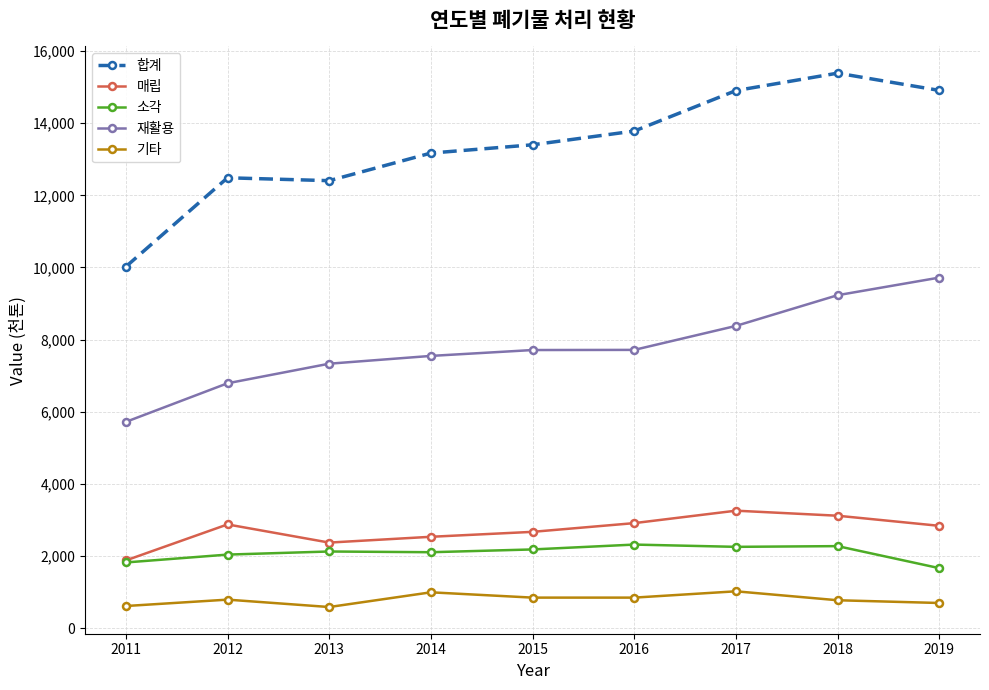

What is the difference between the 합계 values at 2014 and 2015?

230